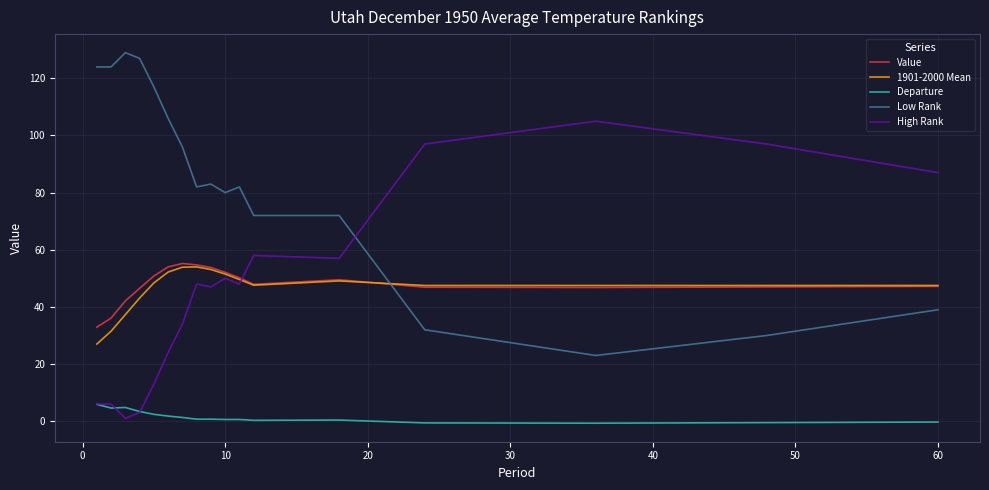

True or false: 1901-2000 Mean and Departure cross at least once.

False